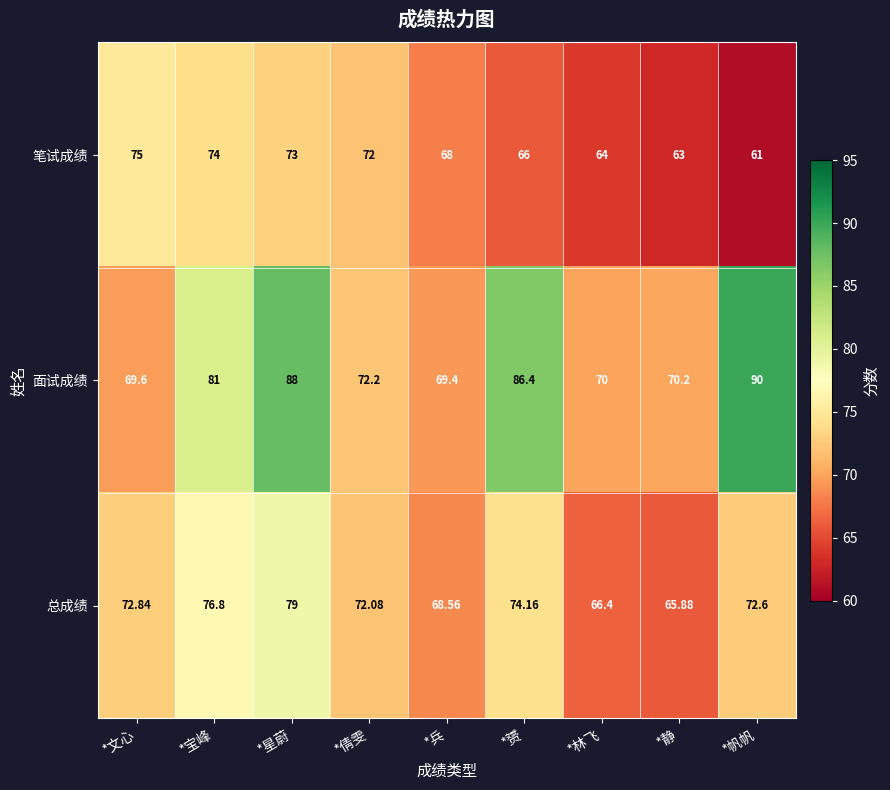

Rank the series by their maximum value, from lowest to highest.

笔试成绩, 总成绩, 面试成绩